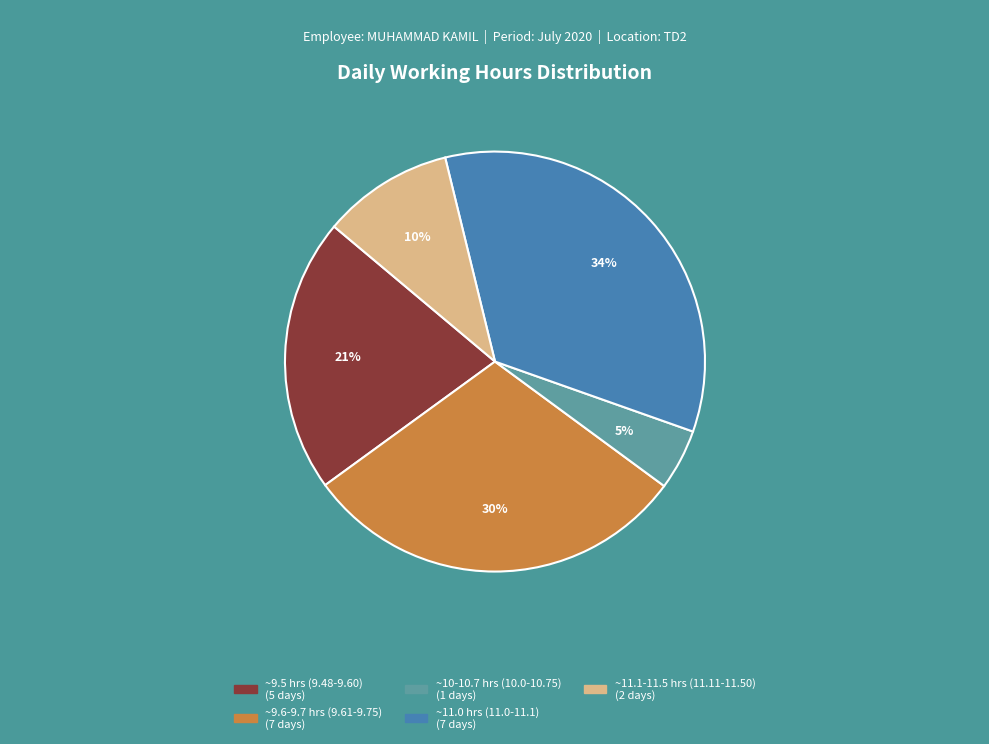

To the nearest percent, what is the average slice percentage?

20%